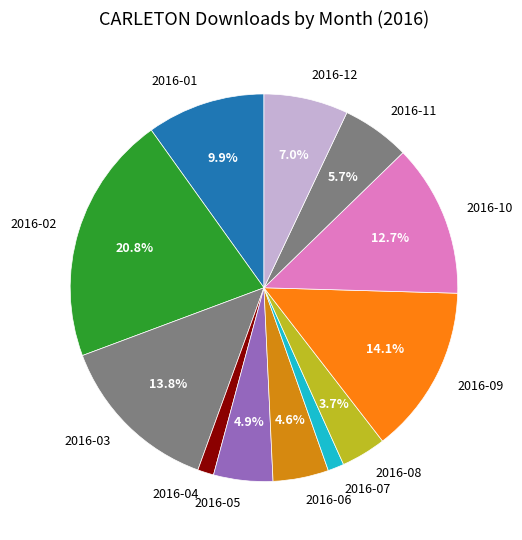

Which has a higher value, 2016-12 or 2016-09?

2016-09